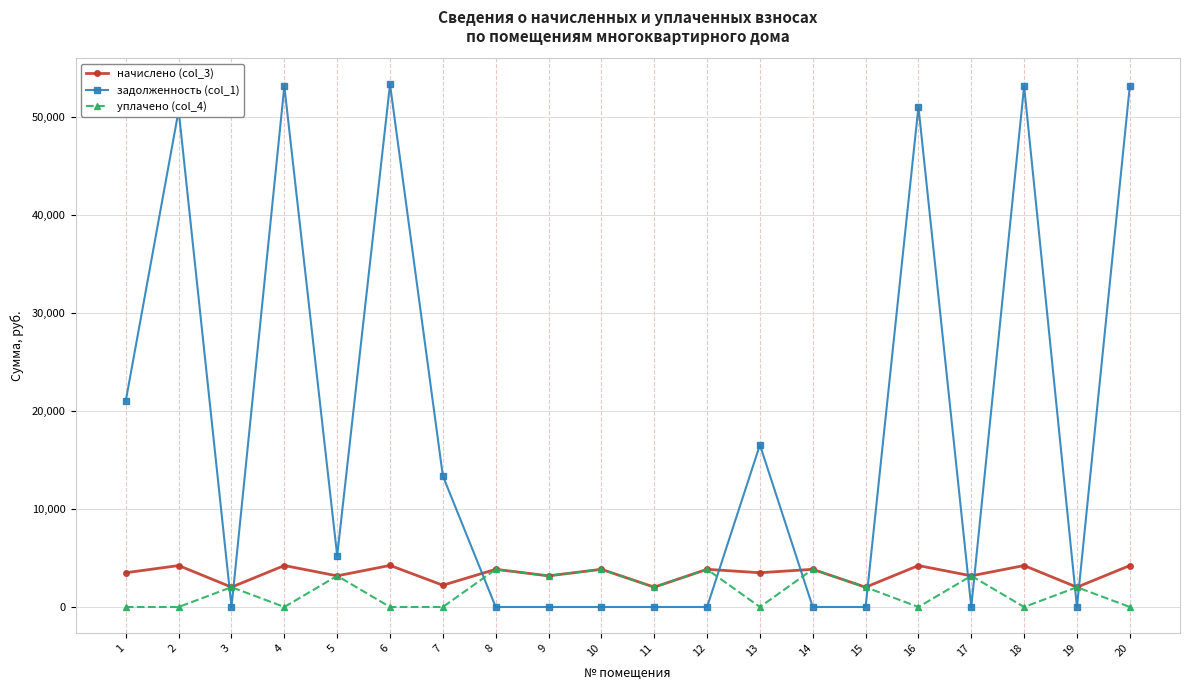

Rank the series at 4 from highest to lowest value.

задолженность (col_1), начислено (col_3), уплачено (col_4)